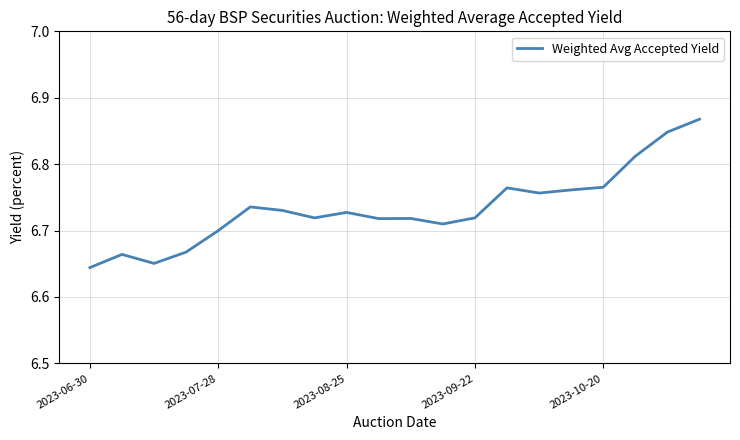

Approximately how many times larger is the value at 2023-07-28 compared to 2023-06-30?

1.0